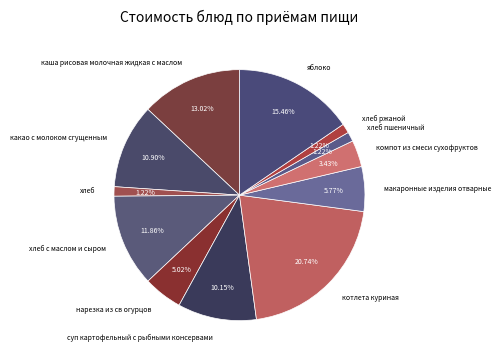

How many slices are in this pie chart?

12